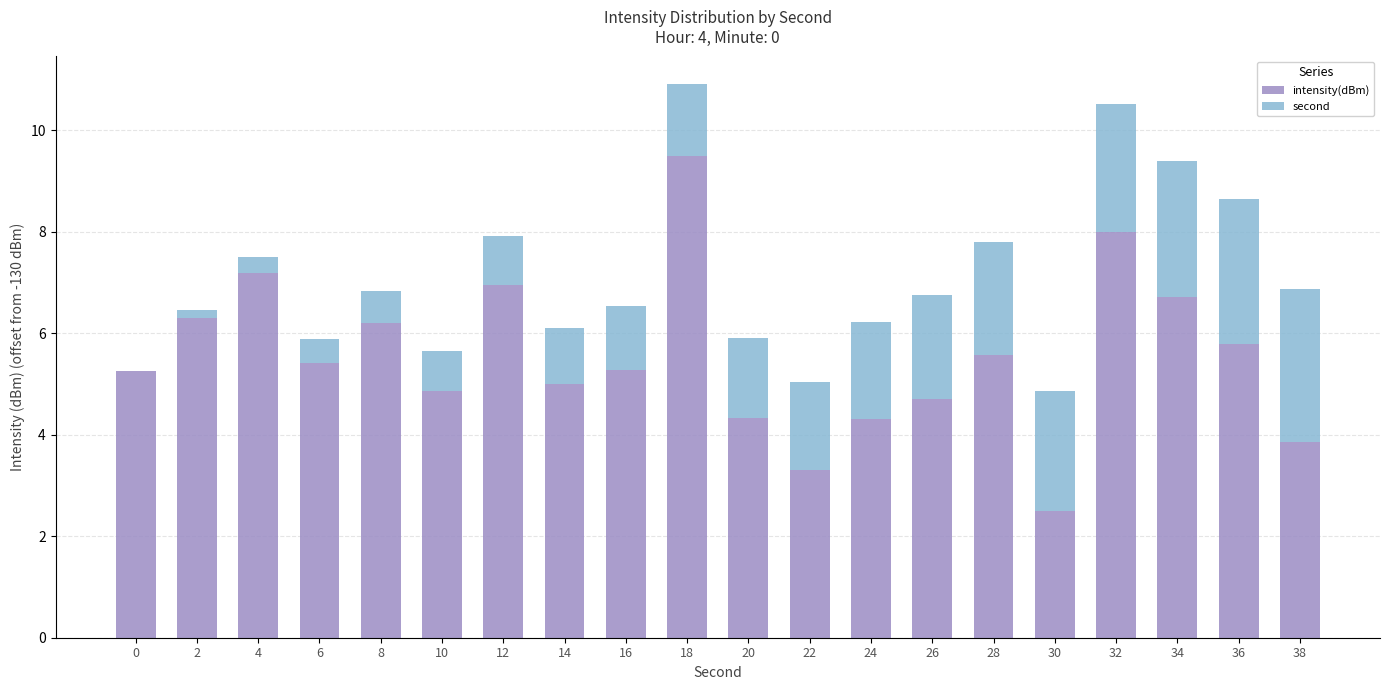

What is the highest value of the intensity(dBm) series?

9.5